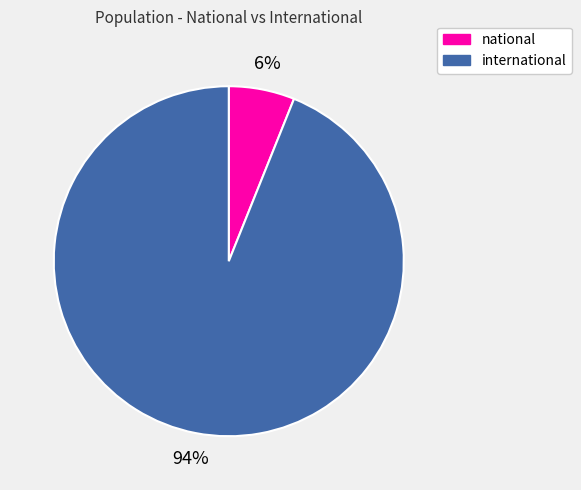

Is the sum of international and national greater than half?

Yes